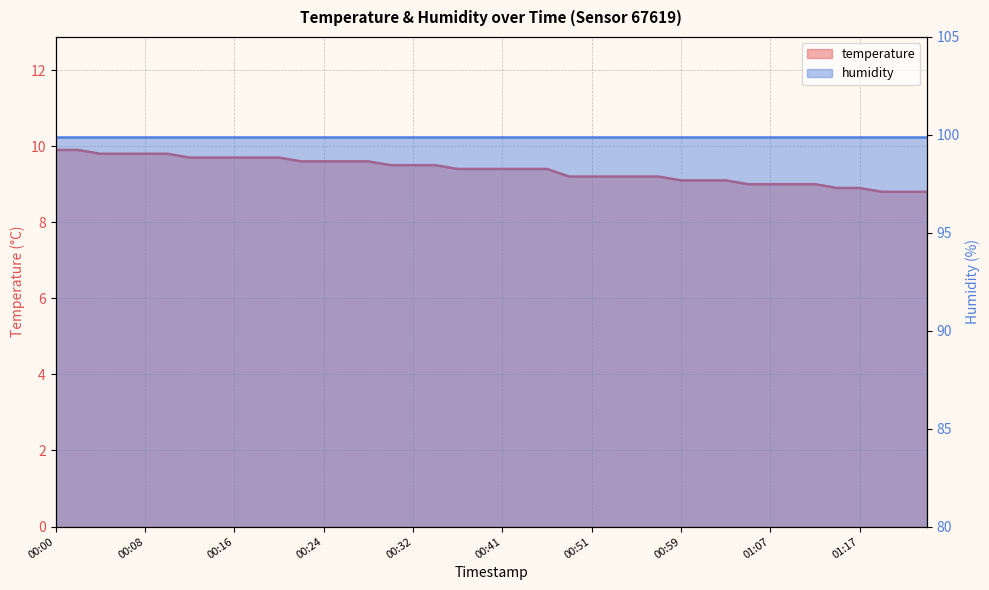

What is the sum of the values at 00:32 and 01:05?

18.5